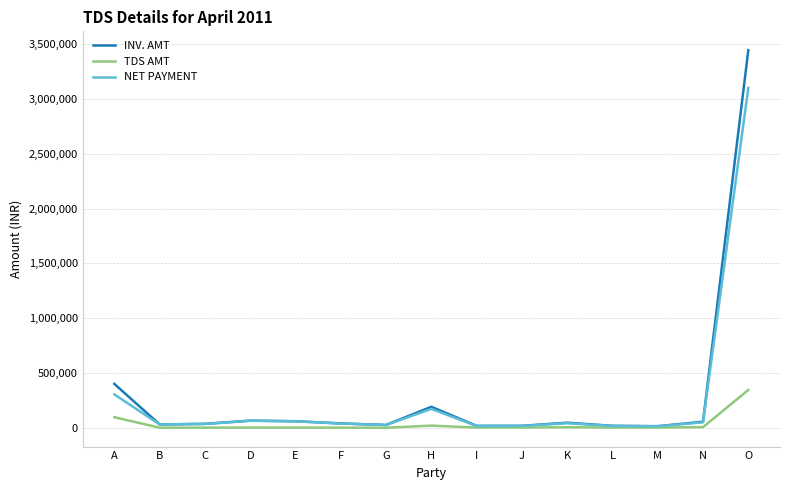

At which label is NET PAYMENT closest to 1557066?

A